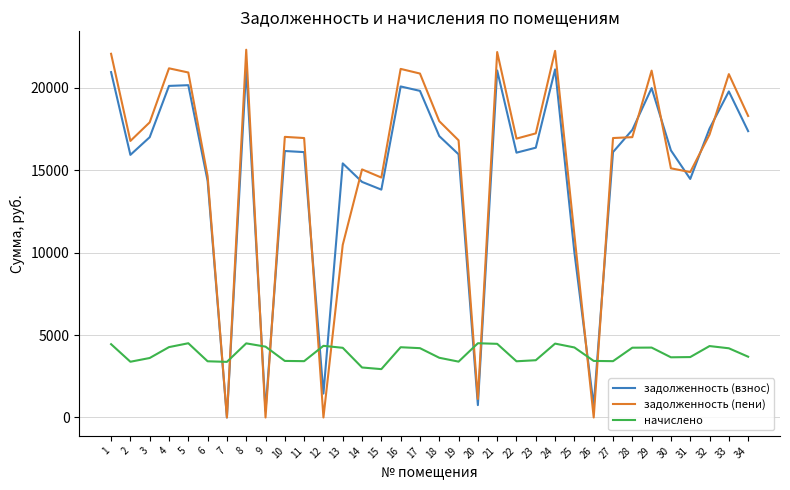

At which category does задолженность (пени) reach its first local peak?

4